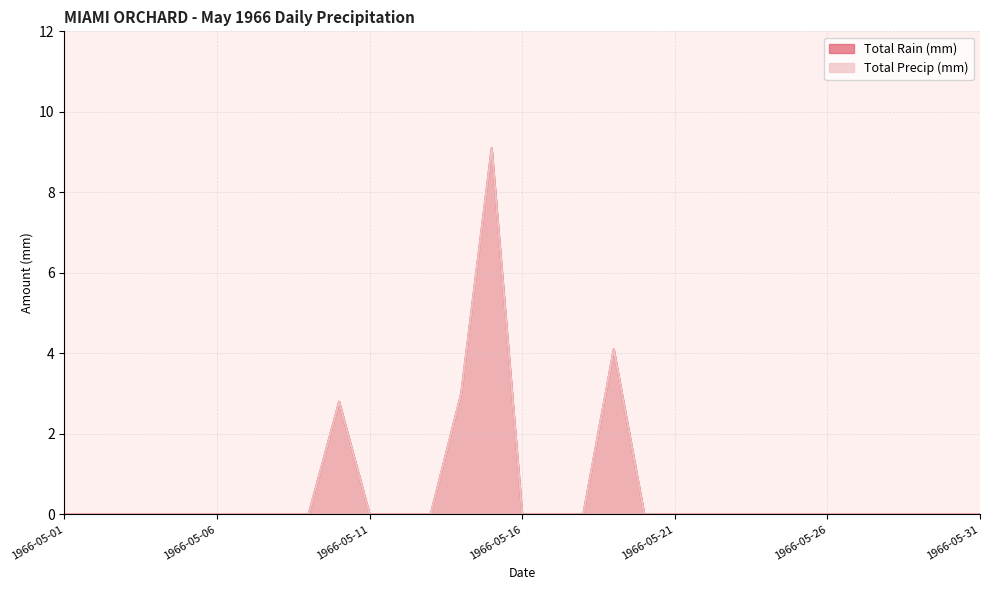

Where is the first local maximum for Total Precip (mm)?

1966-05-10